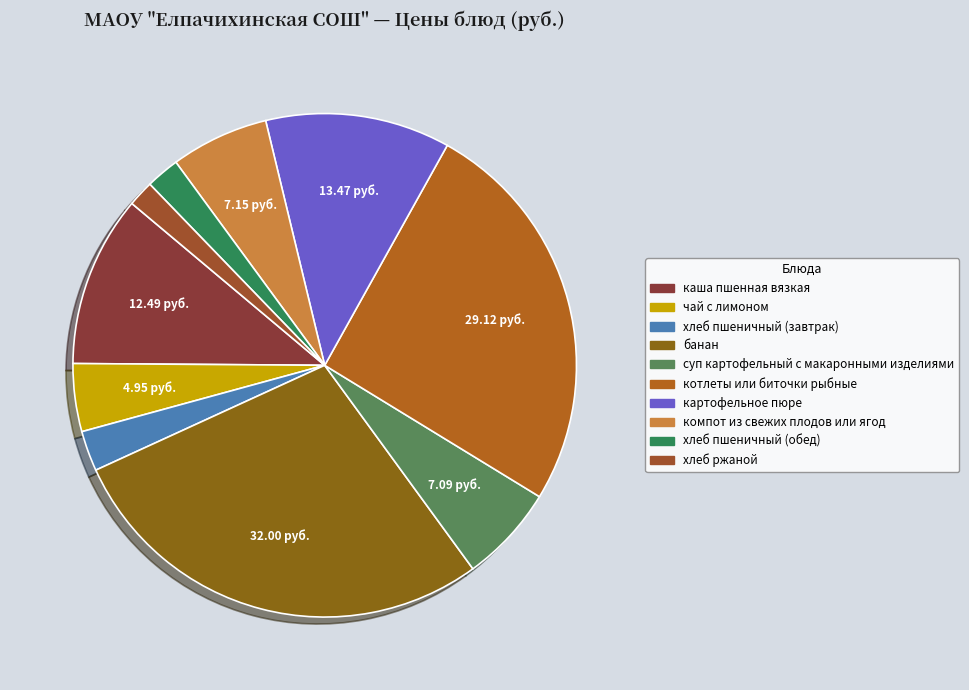

To the nearest percent, what is the difference between the largest and smallest slice percentages?

27%